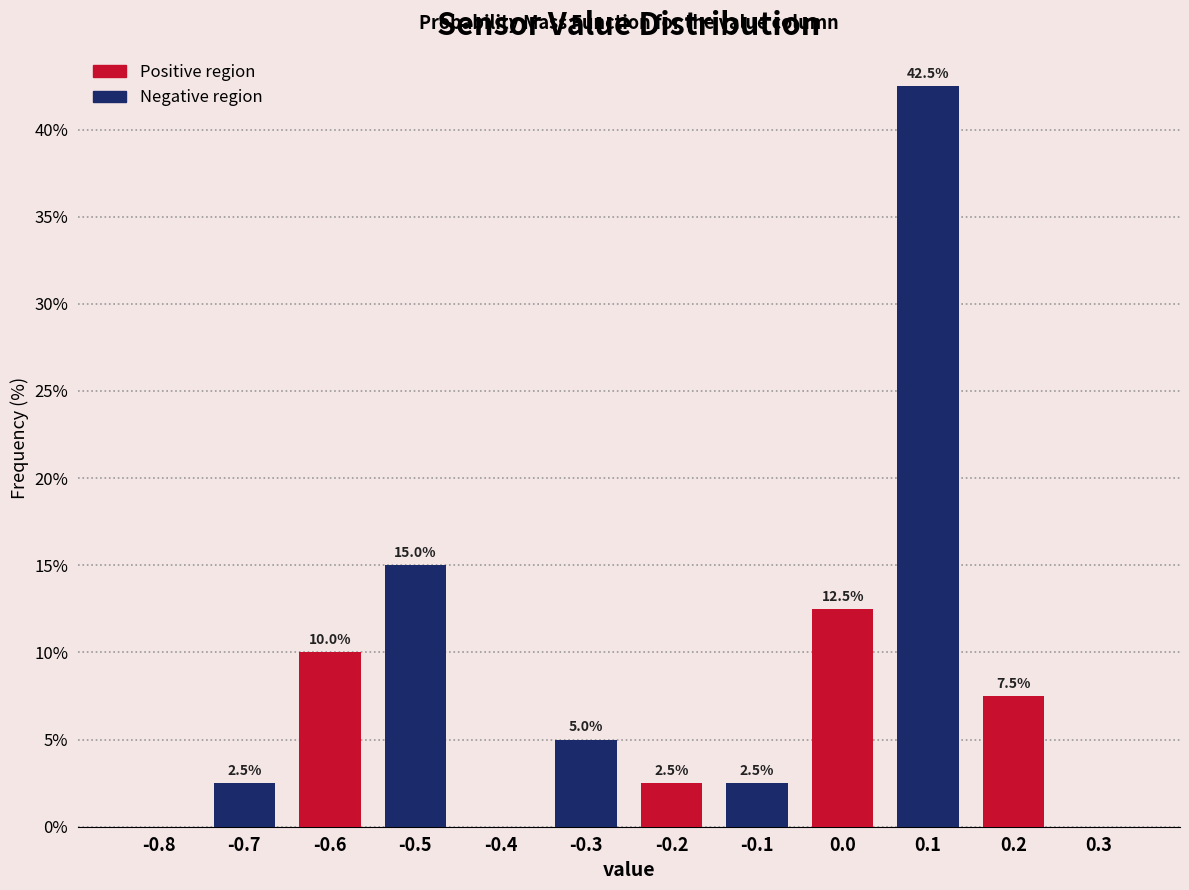

Reading left to right, transcribe all the data shown in this chart.

-0.8=0.0	-0.7=2.5	-0.6=10.0	-0.5=15.0	-0.4=0.0	-0.3=5.0	-0.2=2.5	-0.1=2.5	0.0=12.5	0.1=42.5	0.2=7.5	0.3=0.0